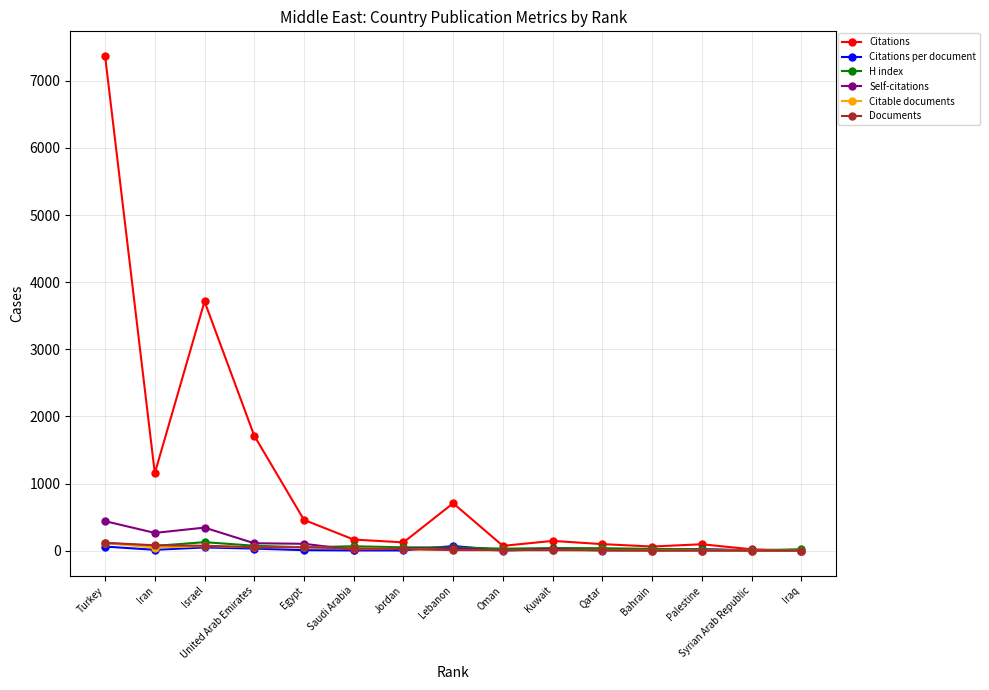

What is the difference between the second highest and second lowest values in the Citations series?

3692.0